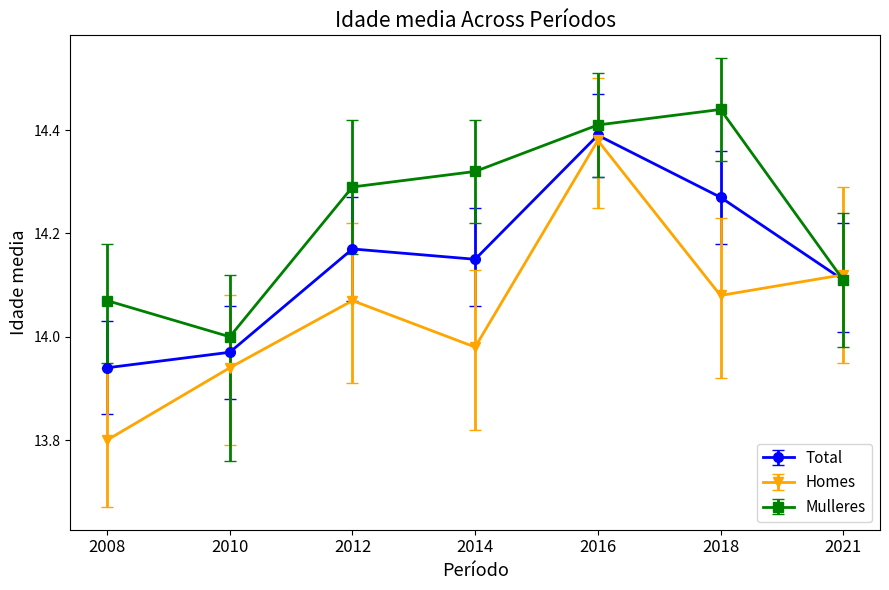

Which series has the largest total across all categories?

Mulleres